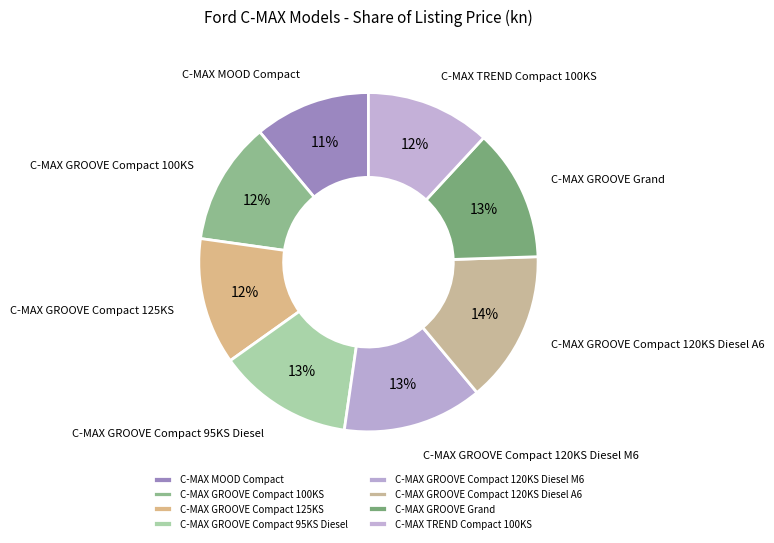

How many segments does this pie chart have?

8